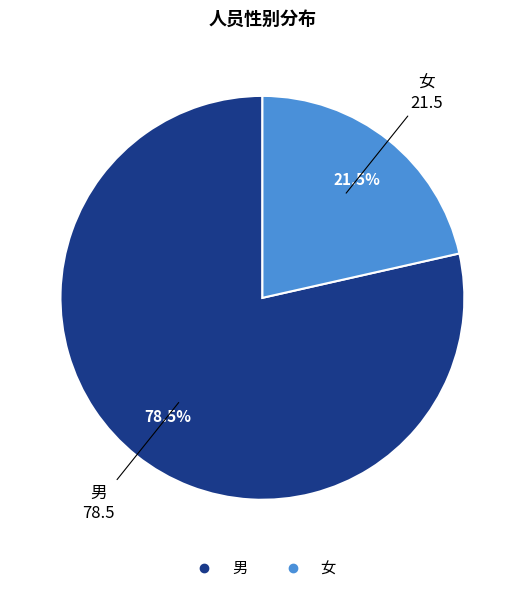

To the nearest percent, what is the difference between the largest and smallest slice percentages?

57%